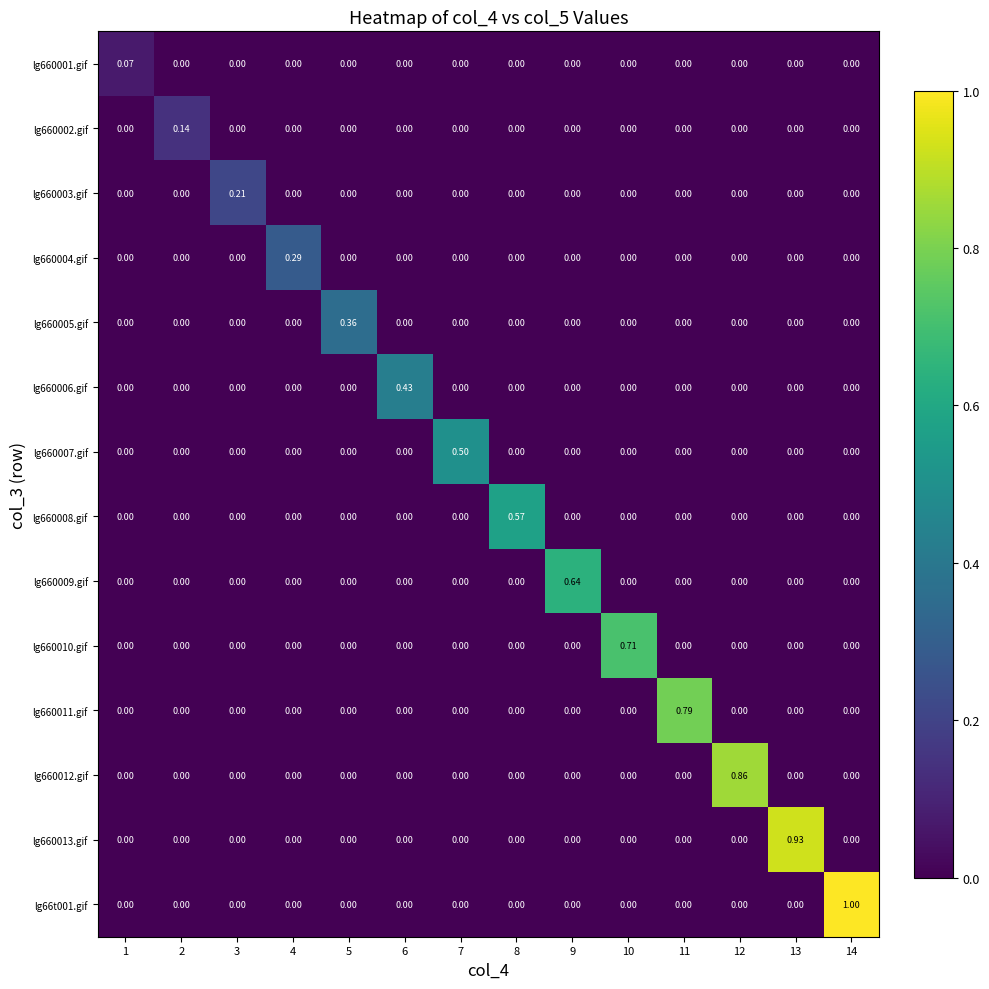

What is the greatest value displayed?

1.0